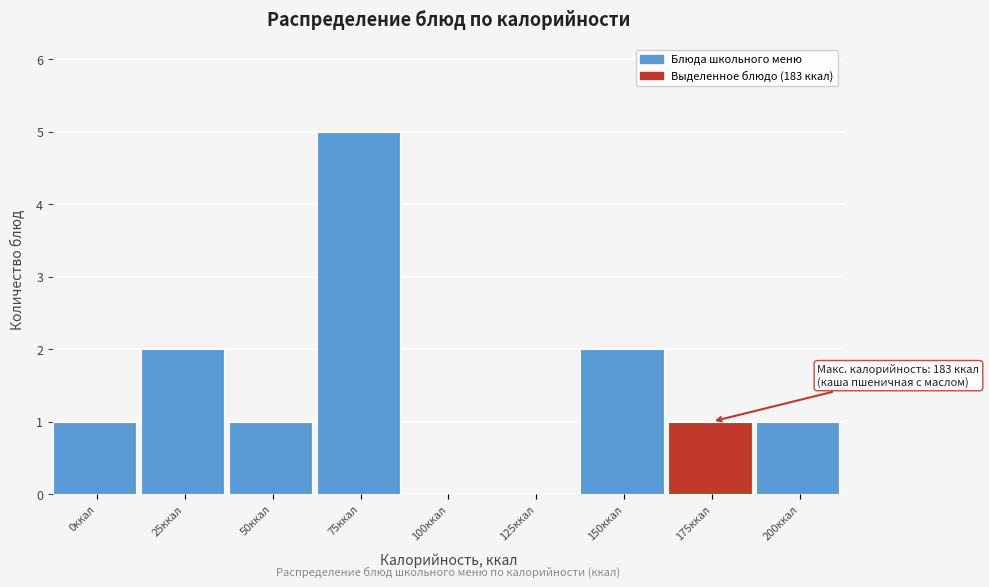

Reading right to left, extract all data points from this chart.

200ккал=1	175ккал=1	150ккал=2	125ккал=0	100ккал=0	75ккал=5	50ккал=1	25ккал=2	0ккал=1